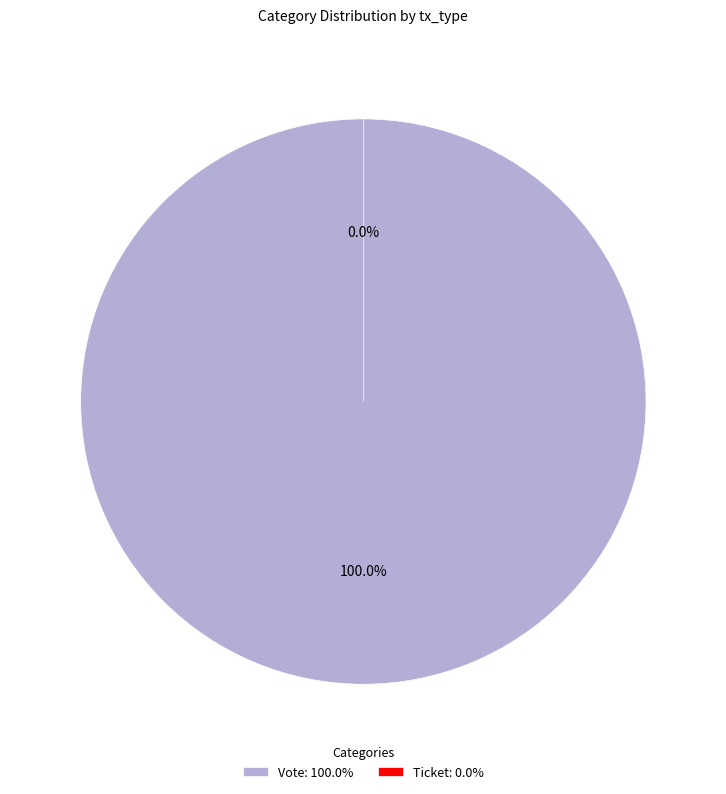

What is the largest slice in the pie chart?

Vote